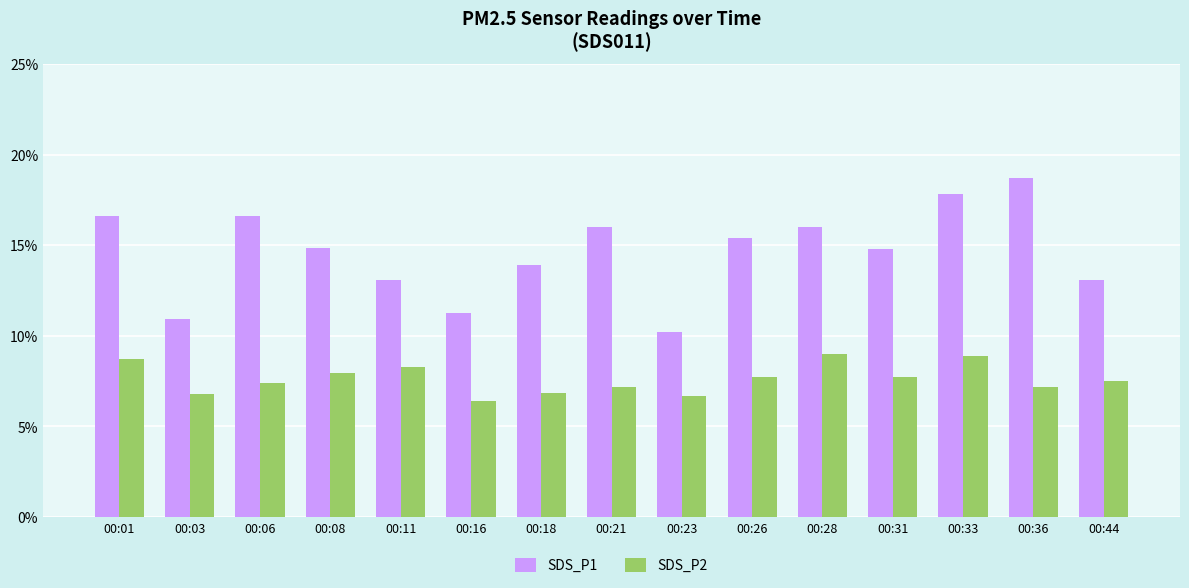

What is the average value of the SDS_P2 series?

7.6